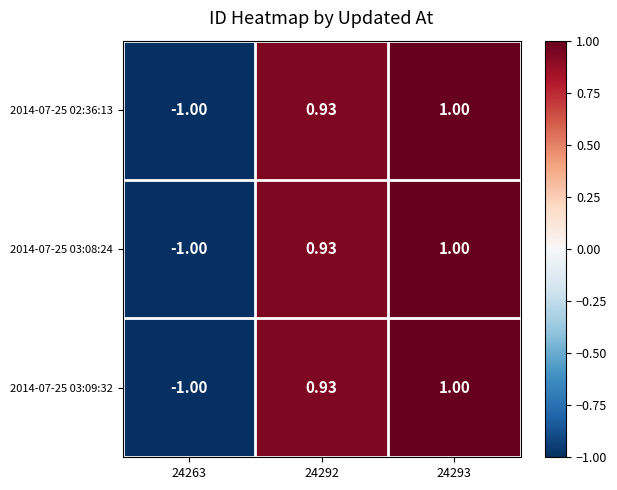

Is the value of 2014-07-25 02:36:13 at 24292 greater than the value of 2014-07-25 03:08:24 at 24293?

No